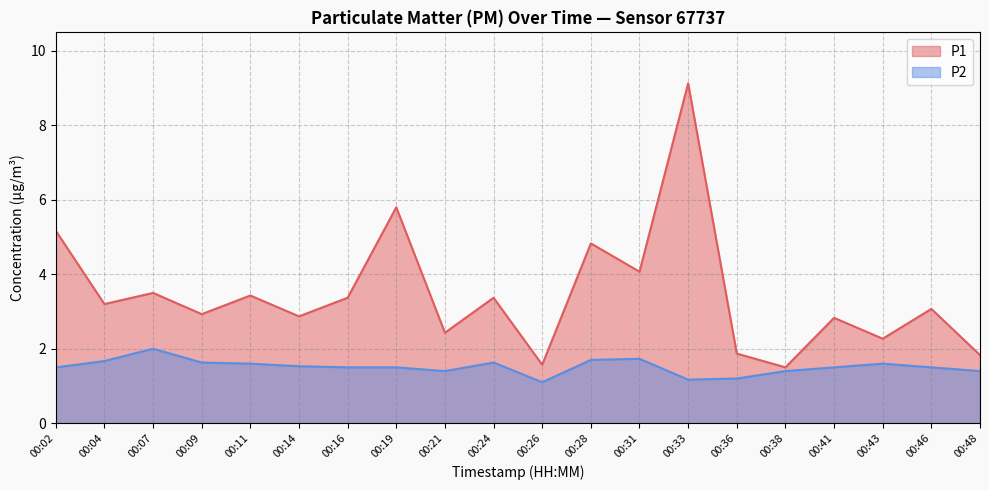

What is the value of the P1 point at the 7th from the left?

3.4